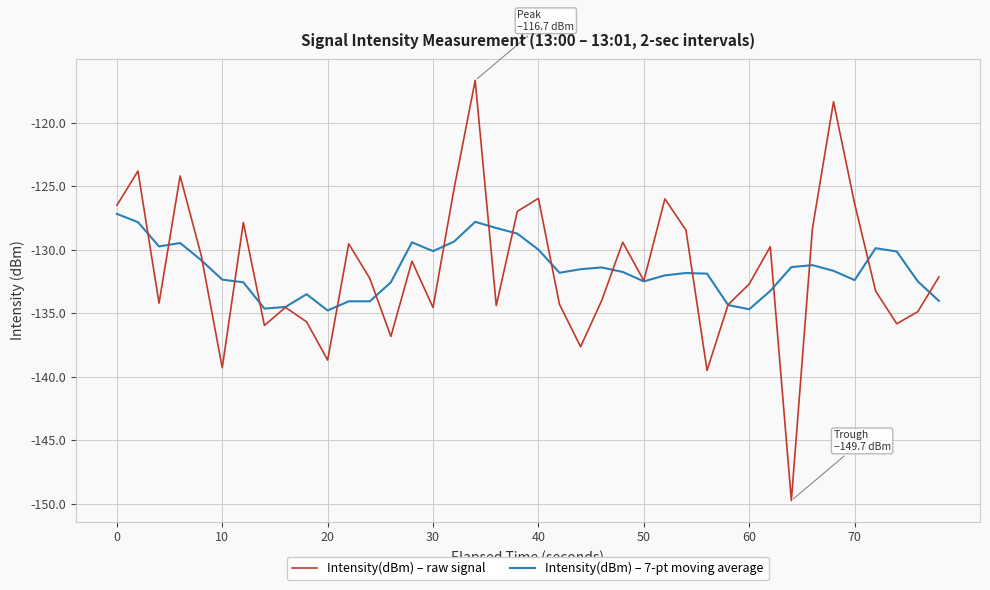

How many values in the Intensity(dBm) – 7-pt moving average series exceed -131?

14